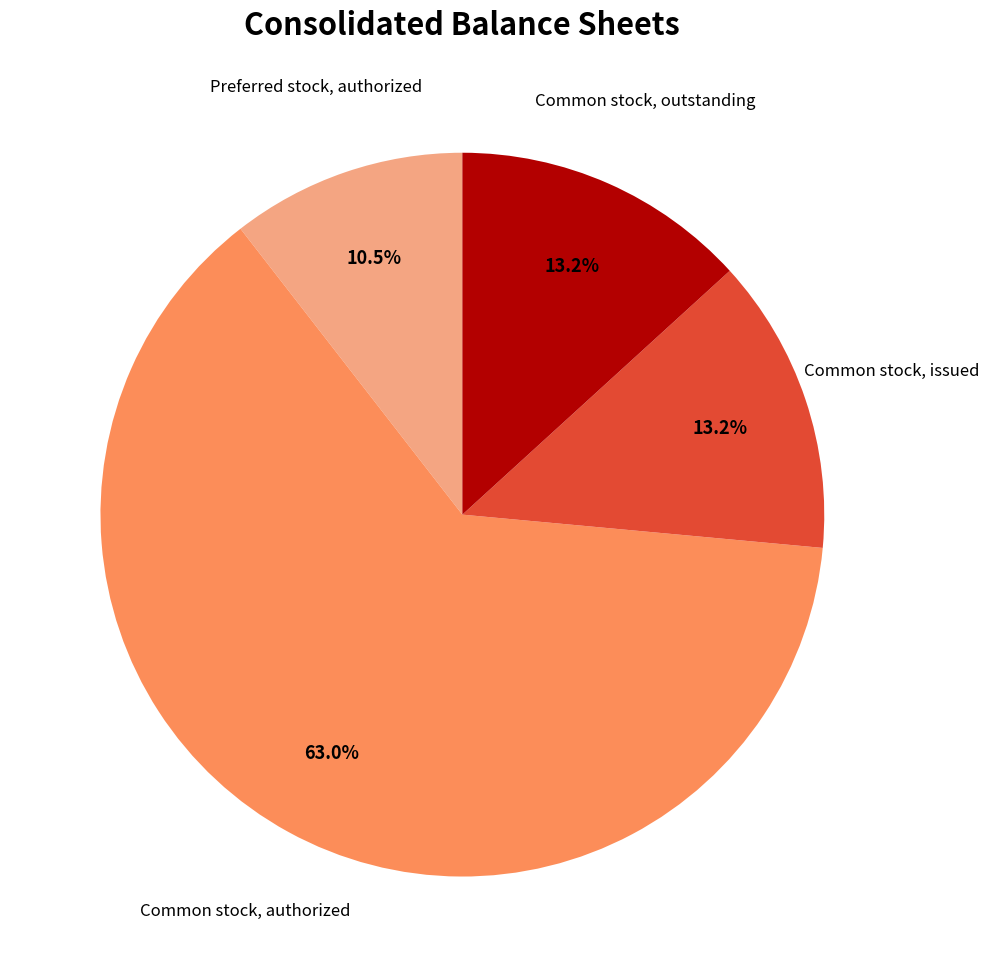

Combined, do Common stock, authorized and Common stock, outstanding account for over 50%?

Yes